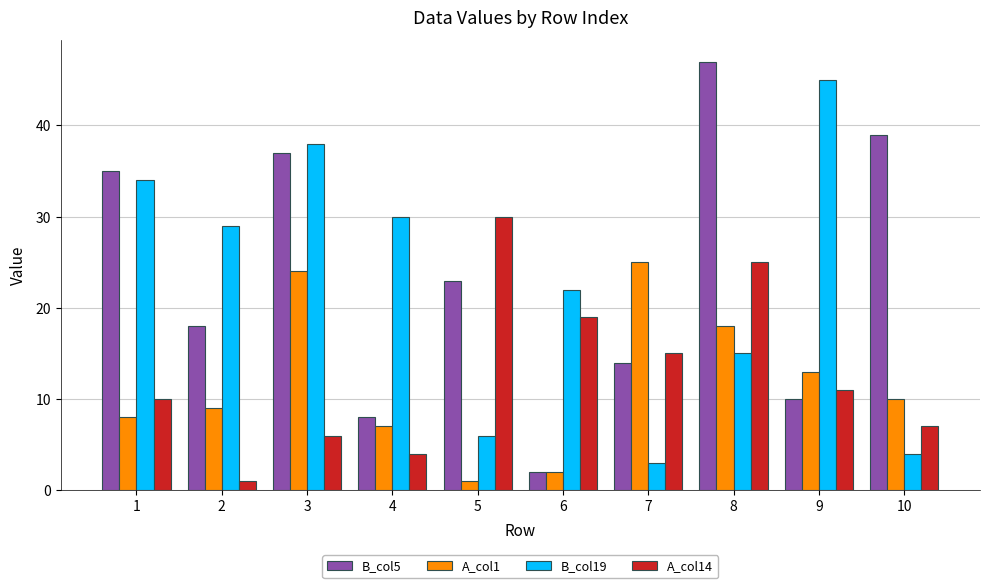

What is the value of the B_col5 bar at the 3rd from the left?

37